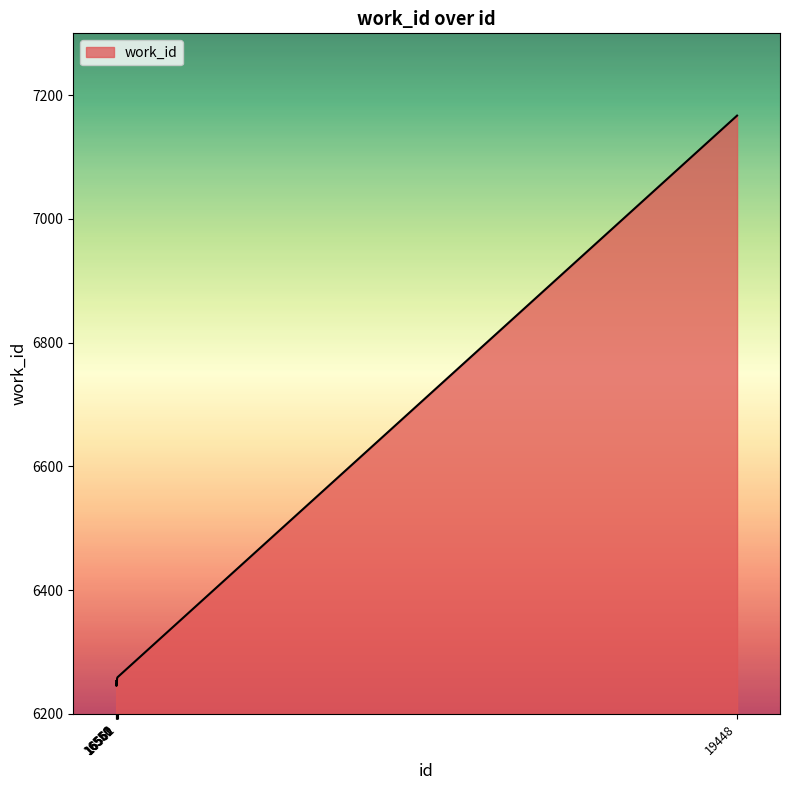

Read the value at 16556, to the nearest 50.

6250